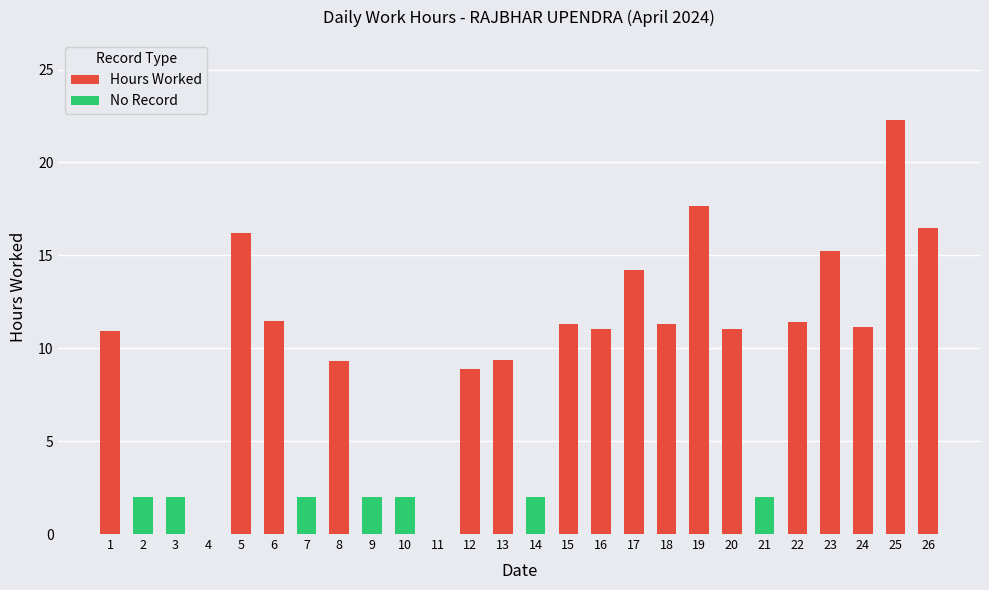

How many distinct data groups are displayed?

2